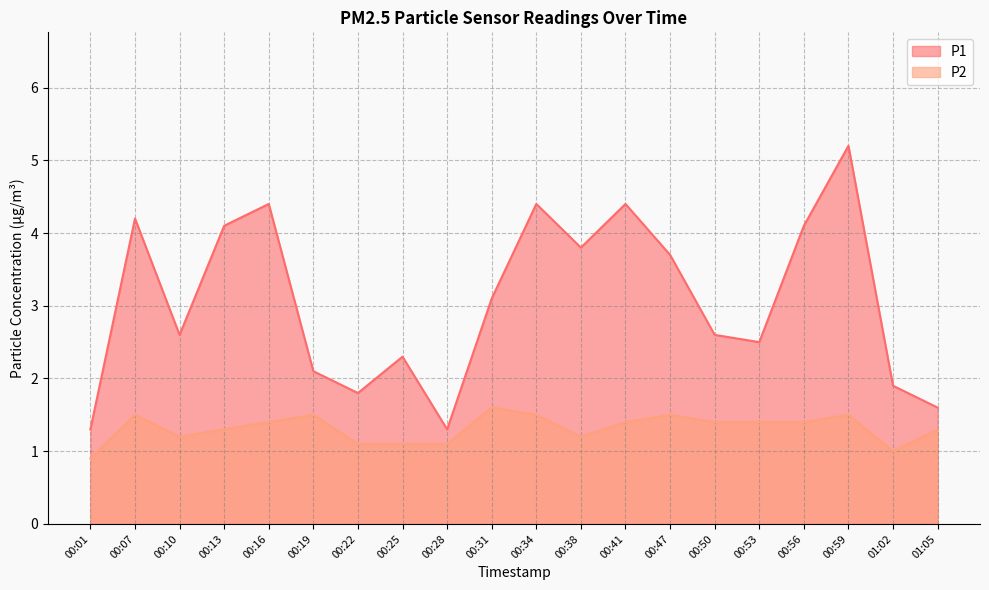

How many values in the P2 series exceed 1?

18